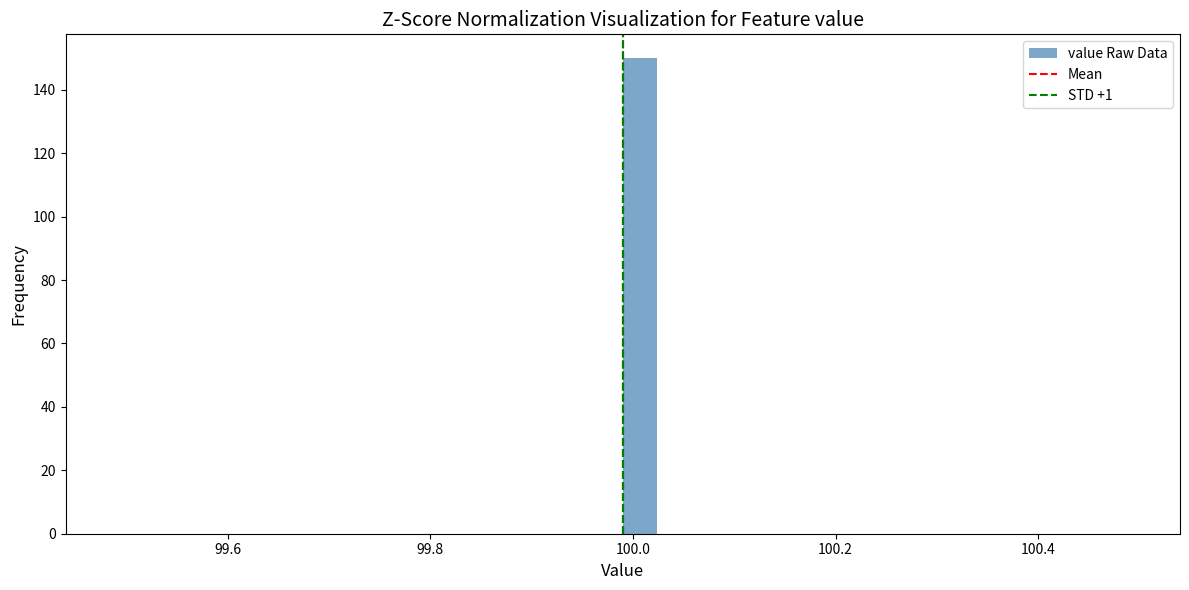

Read against the x-axis, roughly where is the centre of the tallest bar?

100.00